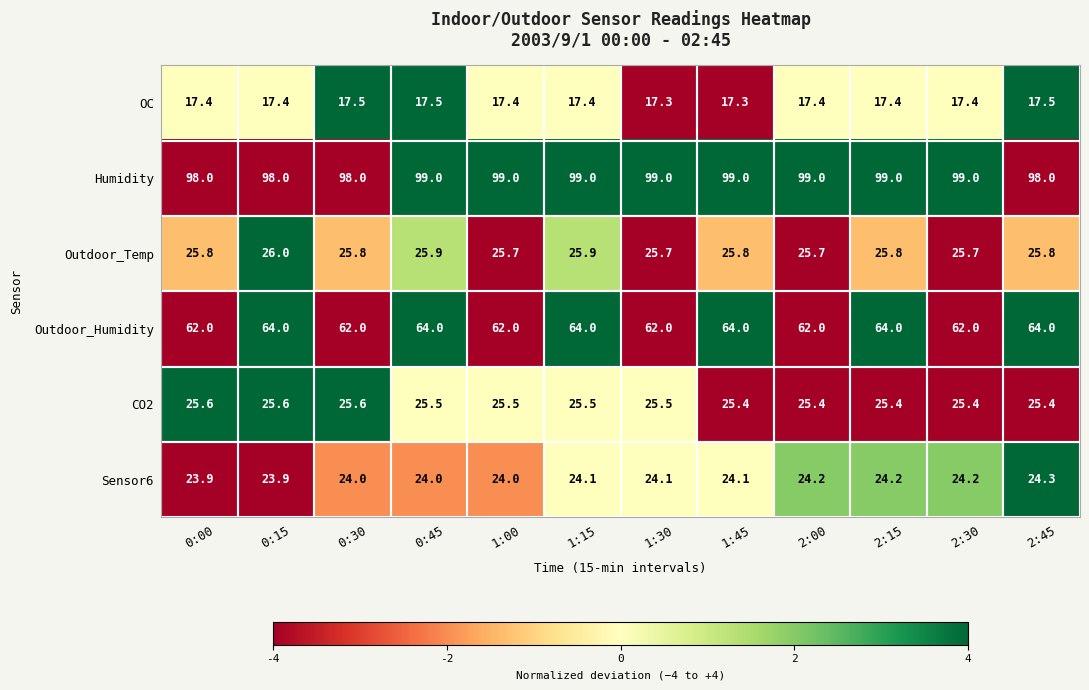

What is the sum of all Outdoor_Humidity values?

756.0